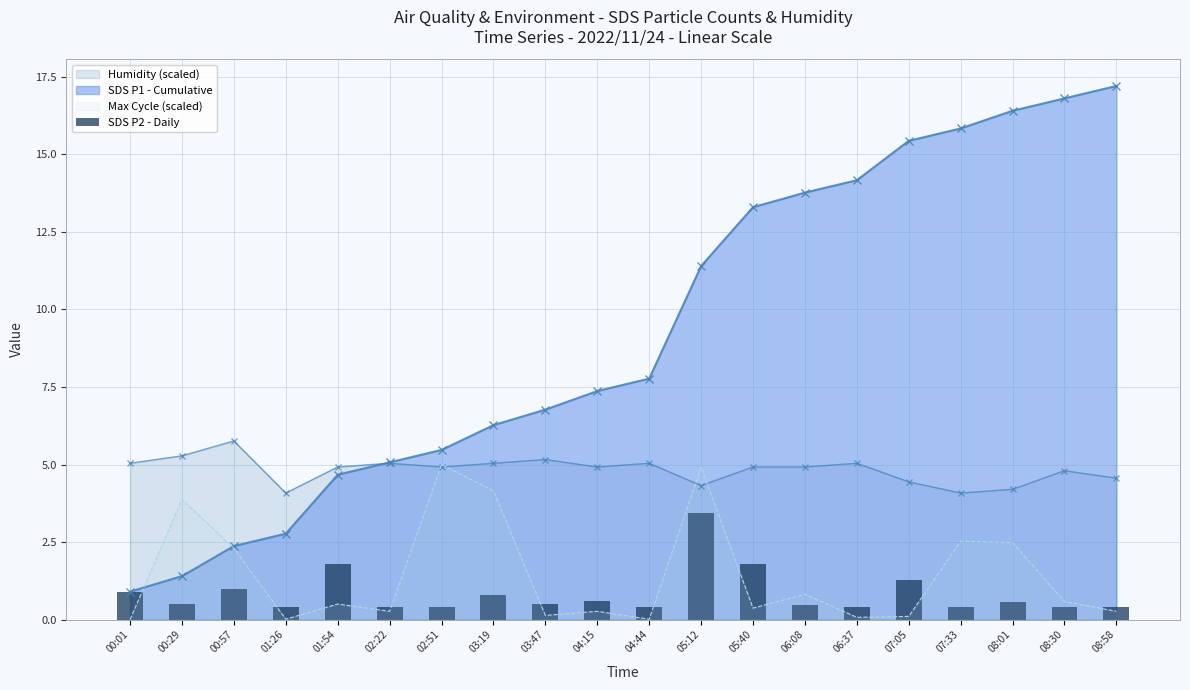

What is the value of the 18th bar from the left?

0.6